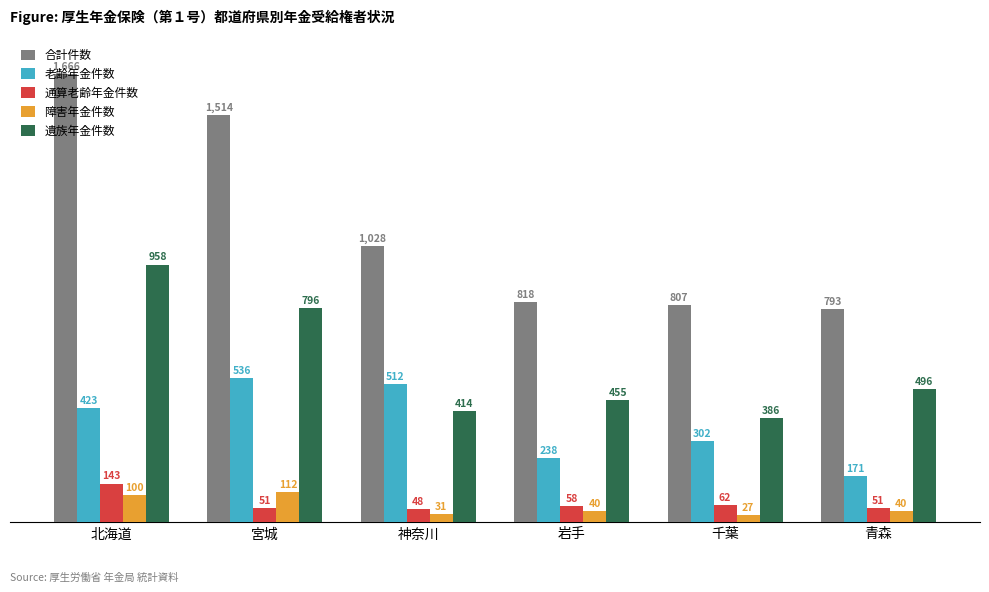

What is the label of the 2nd bar from the right?

千葉